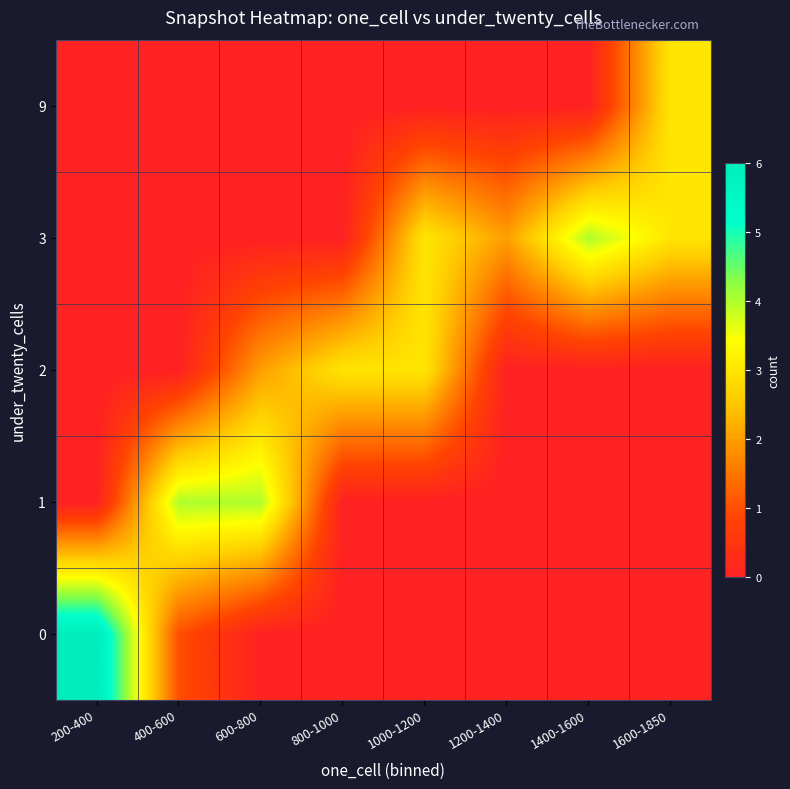

At which category does the chart reach its minimum across all series?

600-800